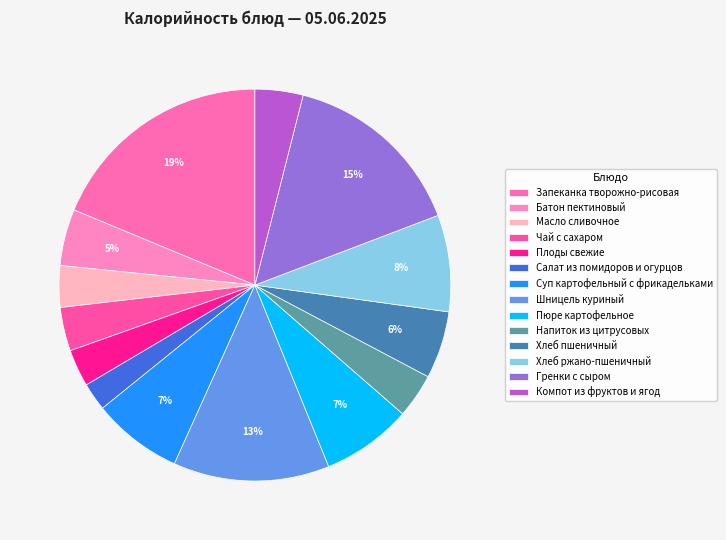

The Чай с сахаром slice represents 4% of the pie. True or false?

True